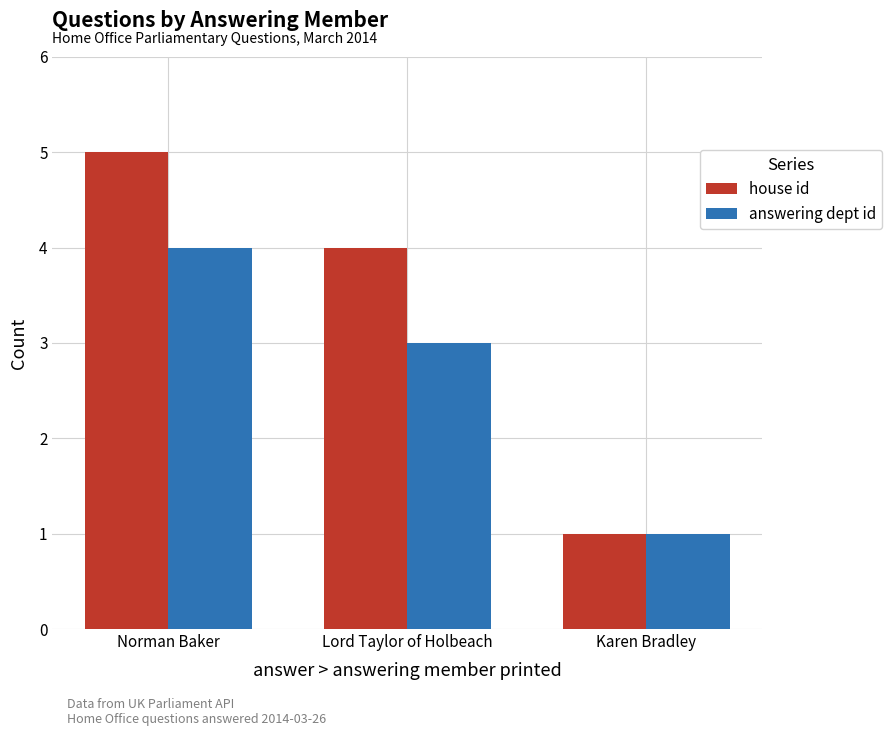

Rank the categories by answering dept id value from highest to lowest.

Norman Baker, Lord Taylor of Holbeach, Karen Bradley